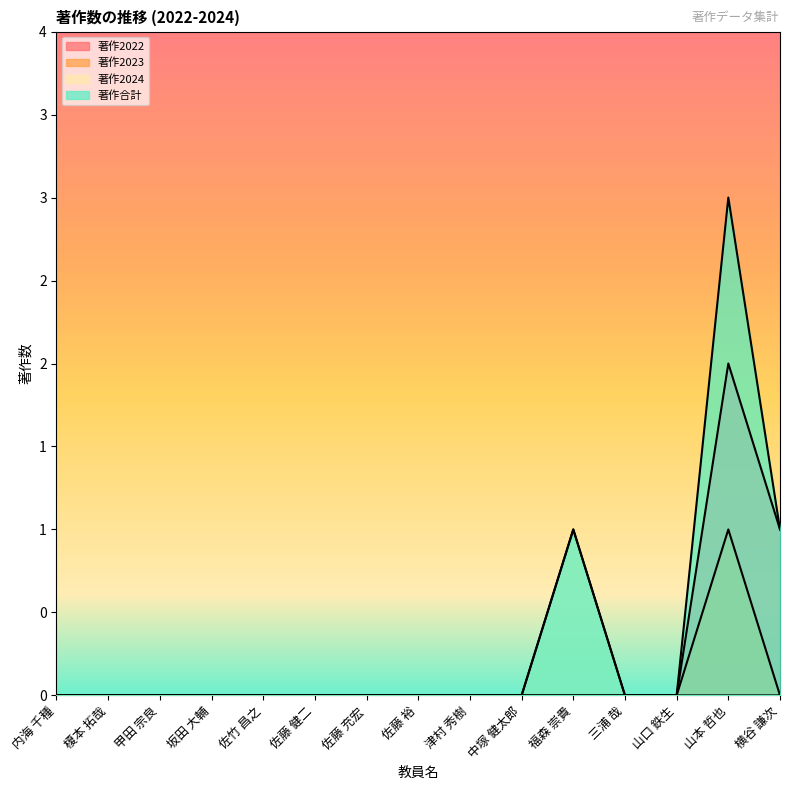

What position from the left is 山口 鉄生?

13